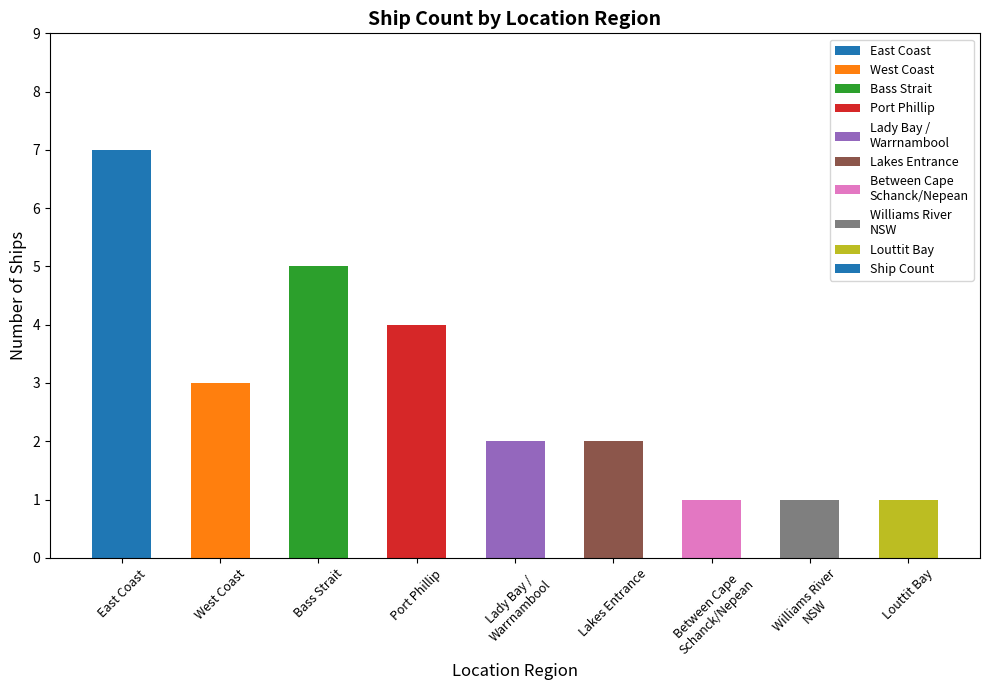

Reading left to right, extract all data points from this chart.

East Coast=7	West Coast=3	Bass Strait=5	Port Phillip=4	Lady Bay /
Warrnambool=2	Lakes Entrance=2	Between Cape
Schanck/Nepean=1	Williams River
NSW=1	Louttit Bay=1